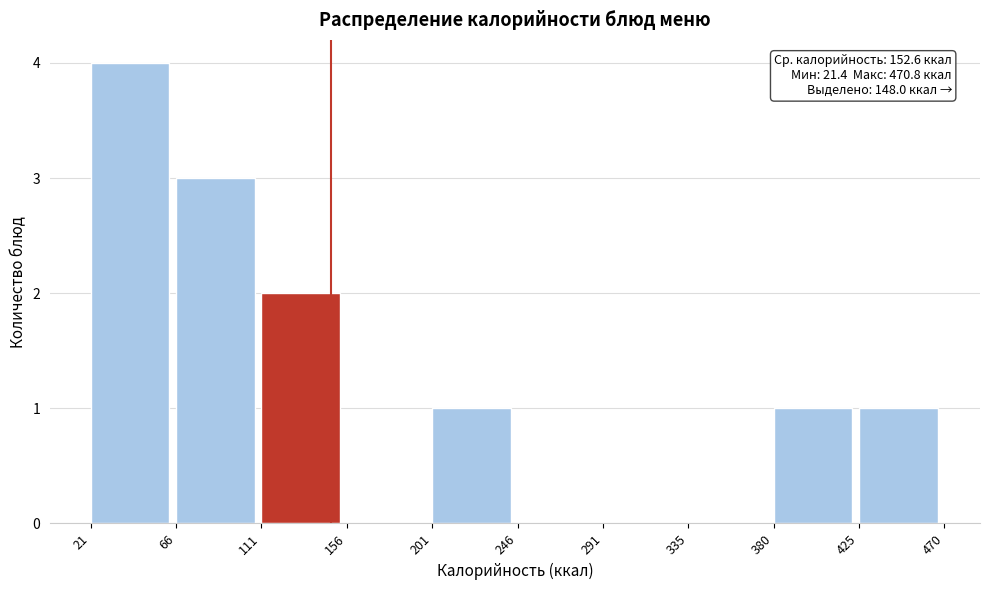

Over which range of the x-axis is the bar tallest?

21 to 66